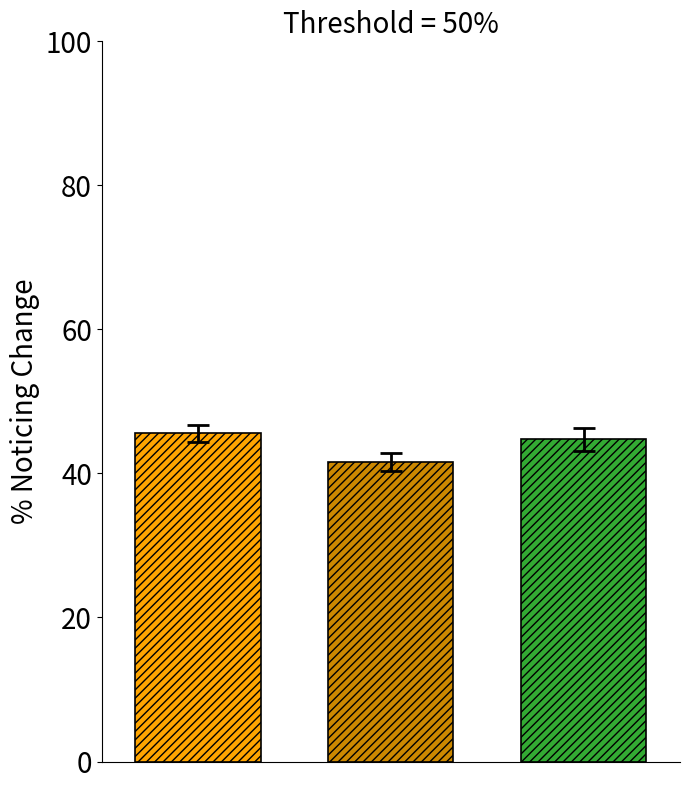

What is the minimum value shown in the chart?

41.6